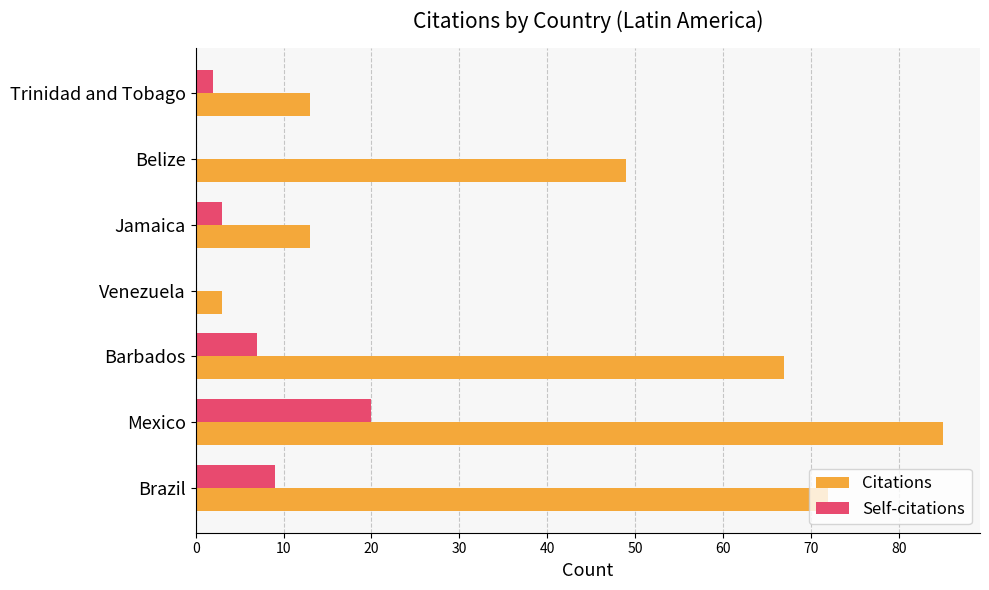

Is the value of Self-citations at Trinidad and Tobago greater than the value of Citations at Mexico?

No